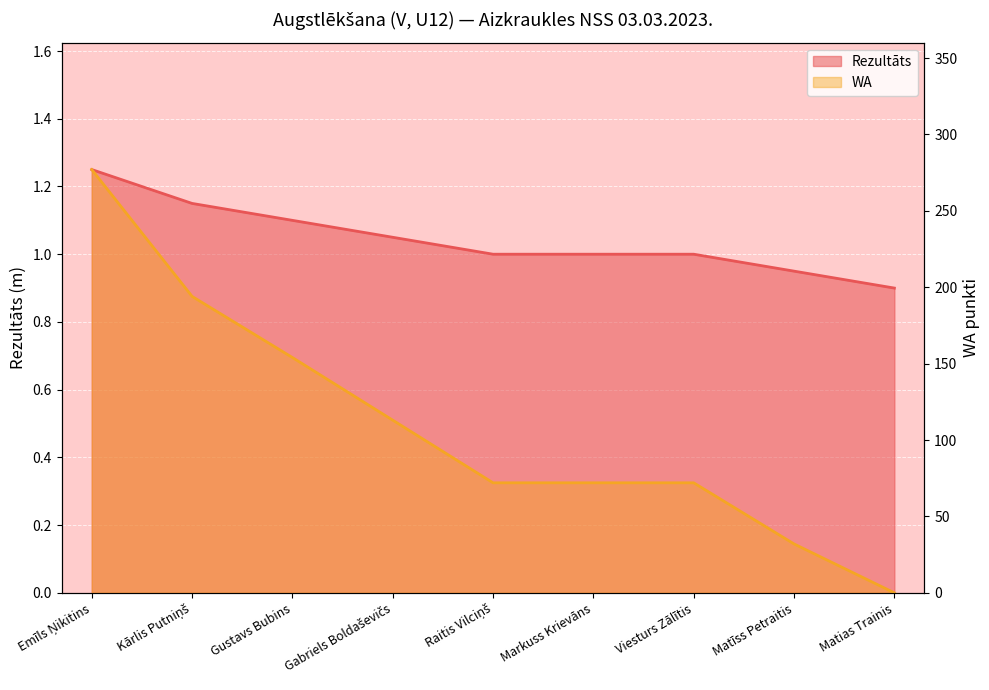

Rank the series by their average value, from lowest to highest.

Rezultāts, WA